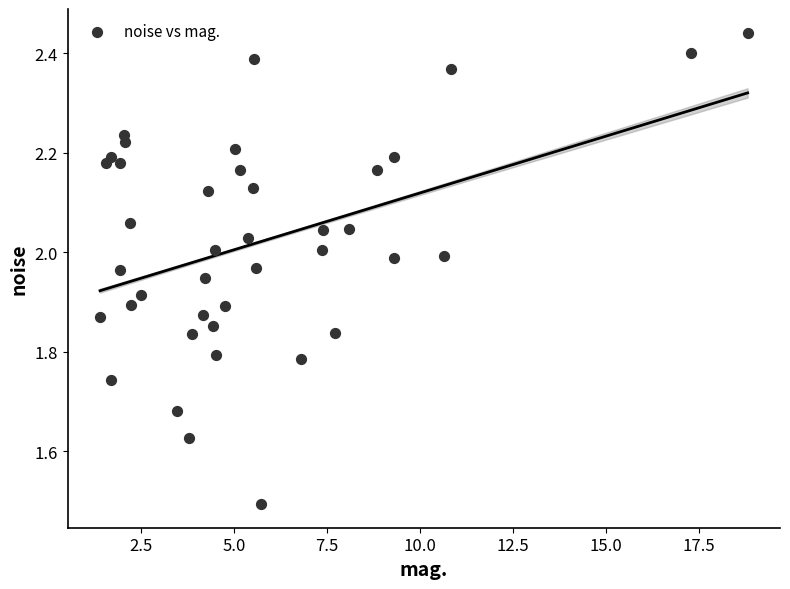

What Y value in the scatter plot is closest to 1?

1.5